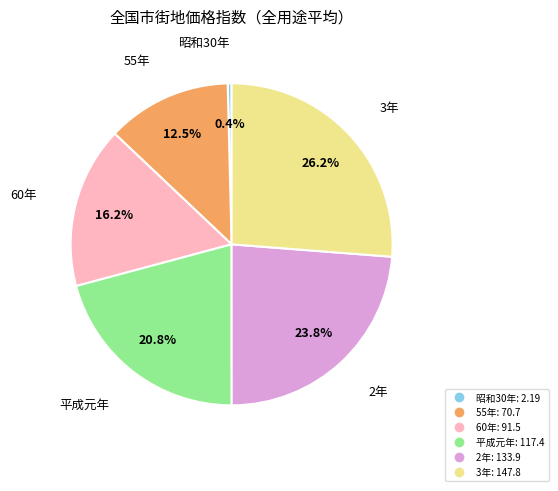

To the nearest percent, what is the difference between the largest and smallest slice percentages?

26%